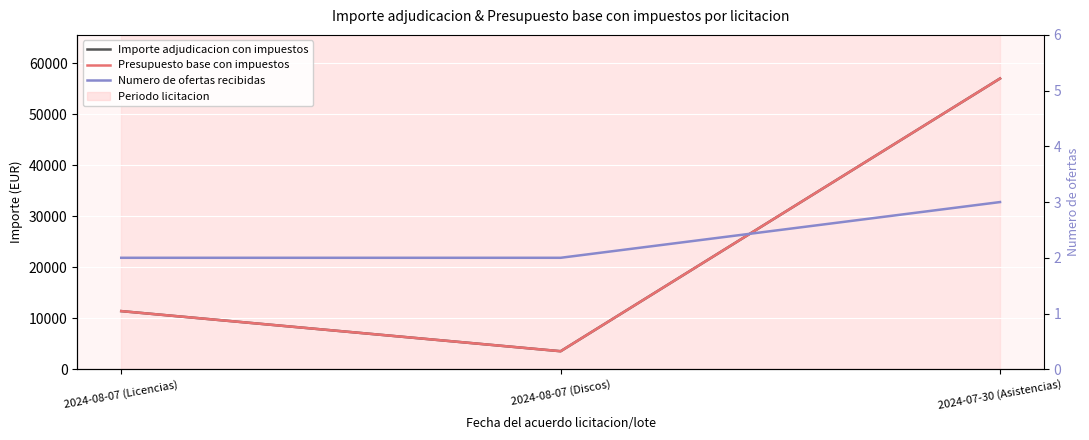

Reading left to right, extract all data points from this chart.

Importe adjudicacion con impuestos: 2024-08-07 (Licencias)=11395.5	2024-08-07 (Discos)=3531.0	2024-07-30 (Asistencias)=57000.0
Presupuesto base con impuestos: 2024-08-07 (Licencias)=11395.5	2024-08-07 (Discos)=3531.0	2024-07-30 (Asistencias)=57000.0
Numero de ofertas recibidas: 2024-08-07 (Licencias)=2.0	2024-08-07 (Discos)=2.0	2024-07-30 (Asistencias)=3.0